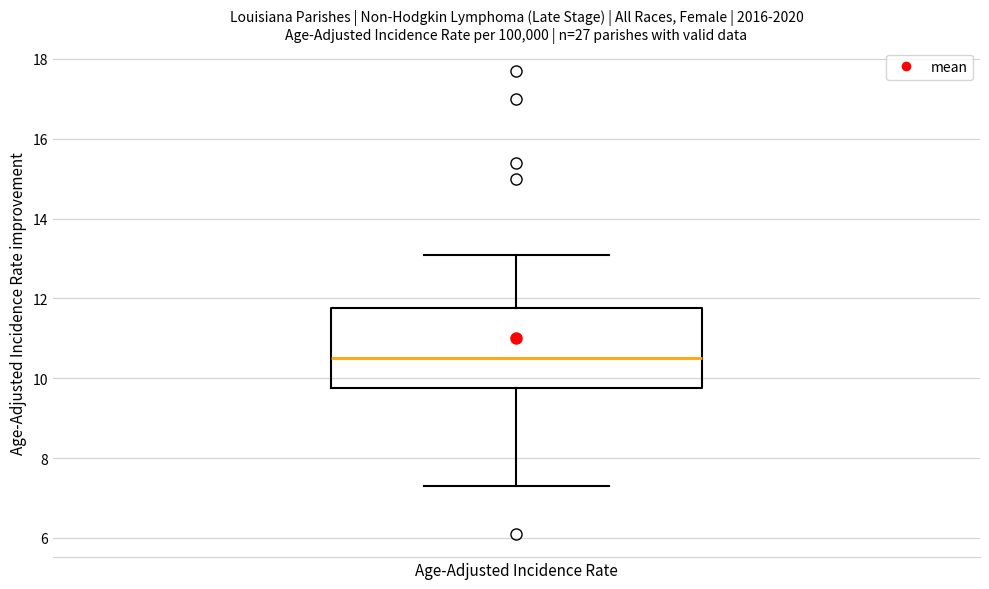

Read this box plot against the y-axis: the position of the median line, the range covered by the box, and the ends of both whiskers. The values are not printed on the chart, so give them approximately, as read against the axis.

median 10.6, box 9.8 to 11.8, whiskers 7.4 to 13.2